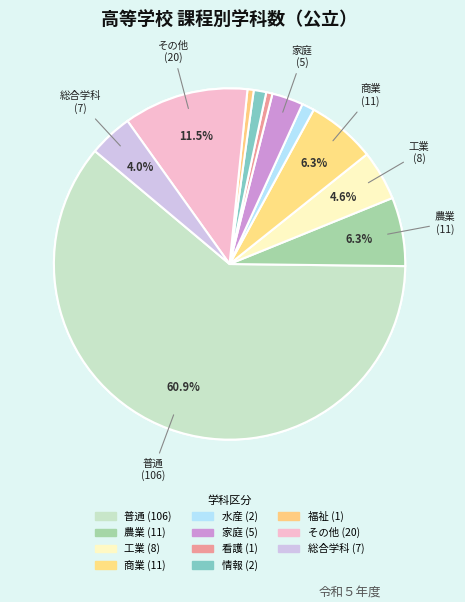

True or false: その他 accounts for 26% of the total.

False